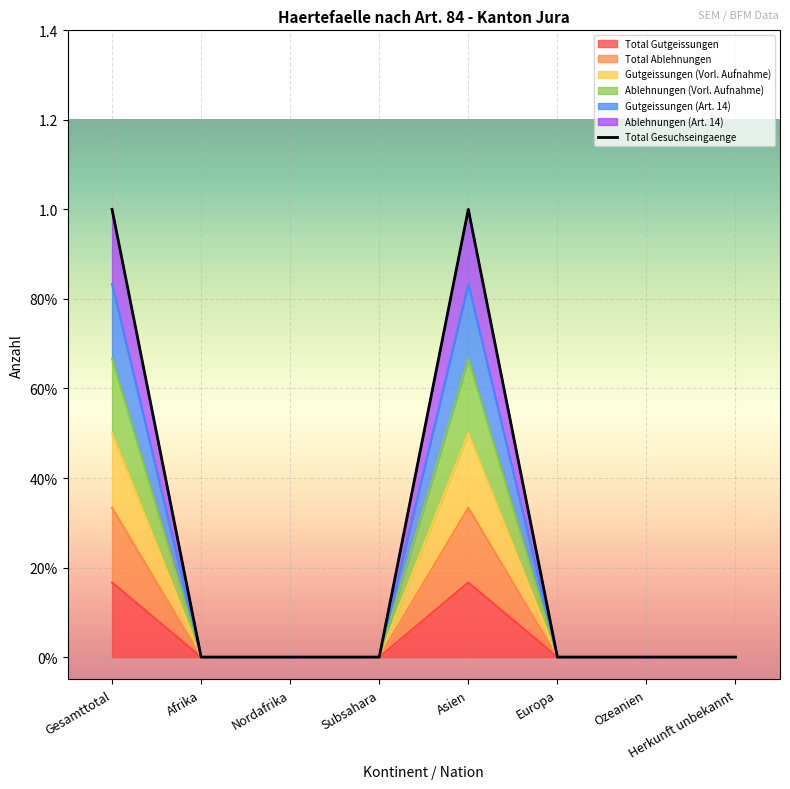

Reading left to right, what are all the values shown in this chart?

1	0	0	0	1	0	0	0